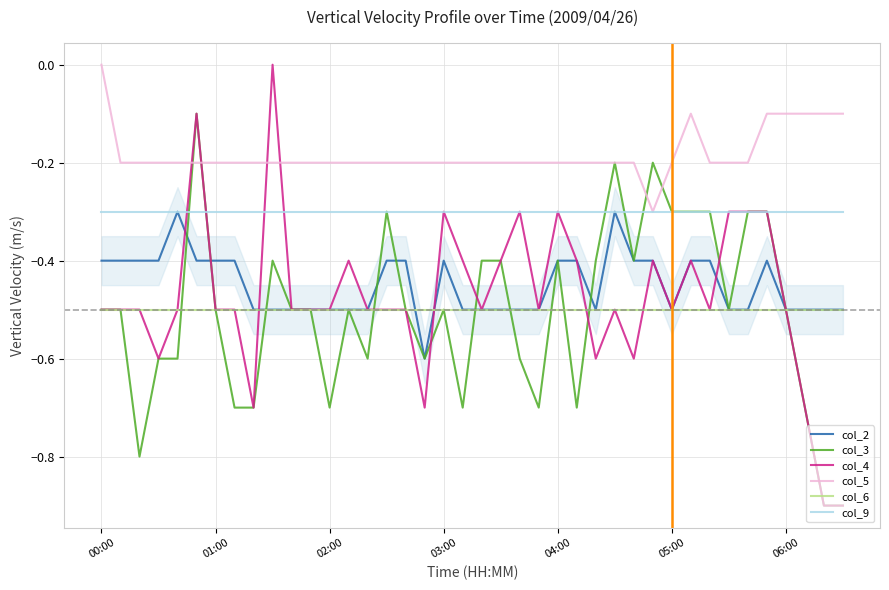

Which series has the widest spread of values?

col_4